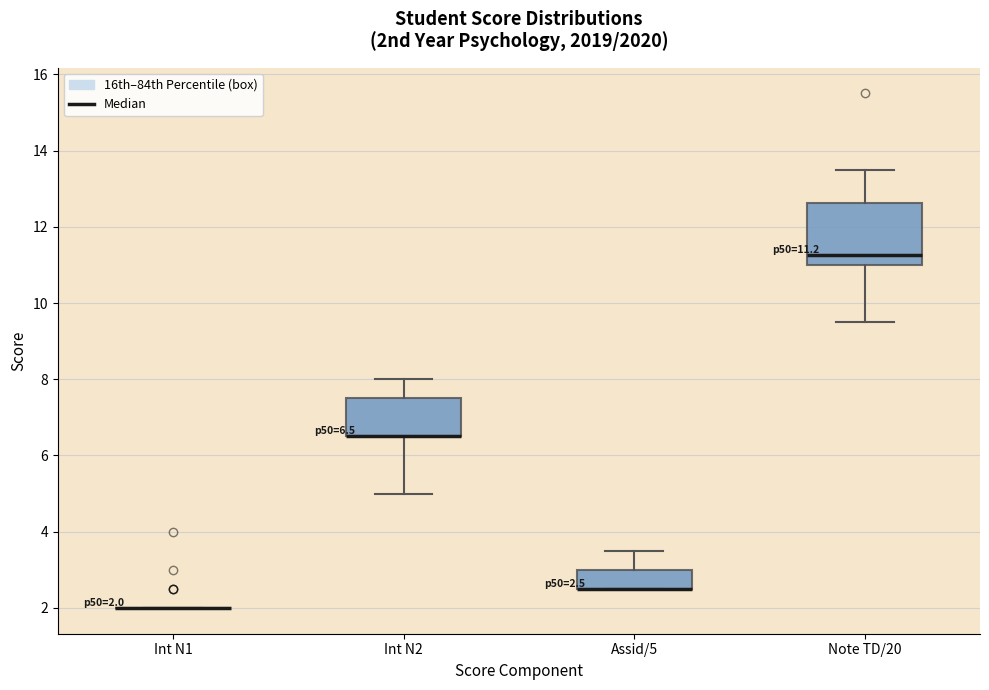

Which box is the tallest, from its lower edge to its upper edge?

Note TD/20